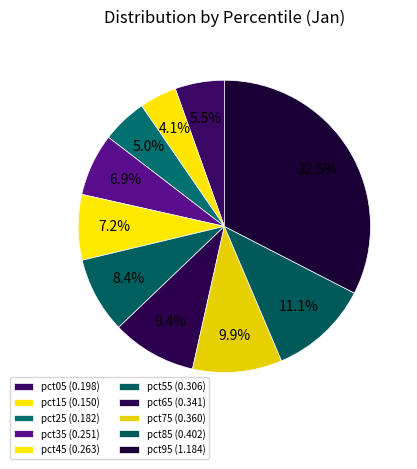

What is the change in value from pct05 to pct95?

+1.0